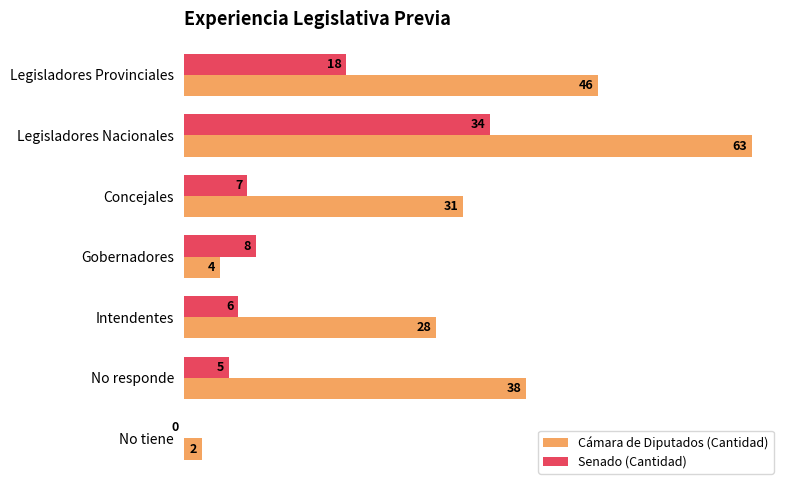

Between Legisladores Nacionales and Intendentes, which series saw the biggest shift?

Cámara de Diputados (Cantidad)